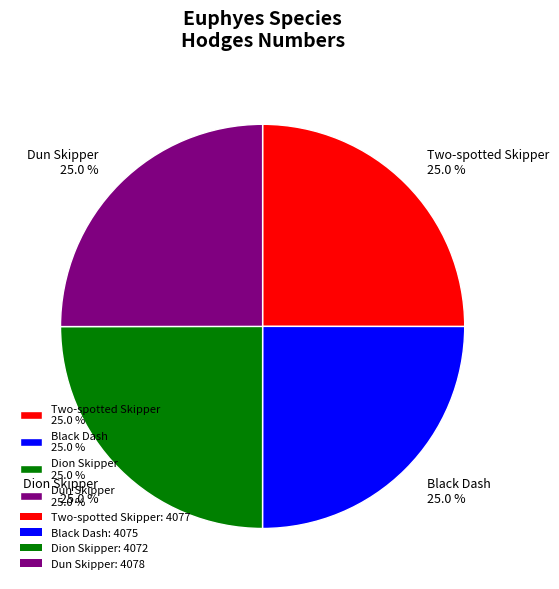

To the nearest percent, what percentage of the pie is Black Dash?

25%